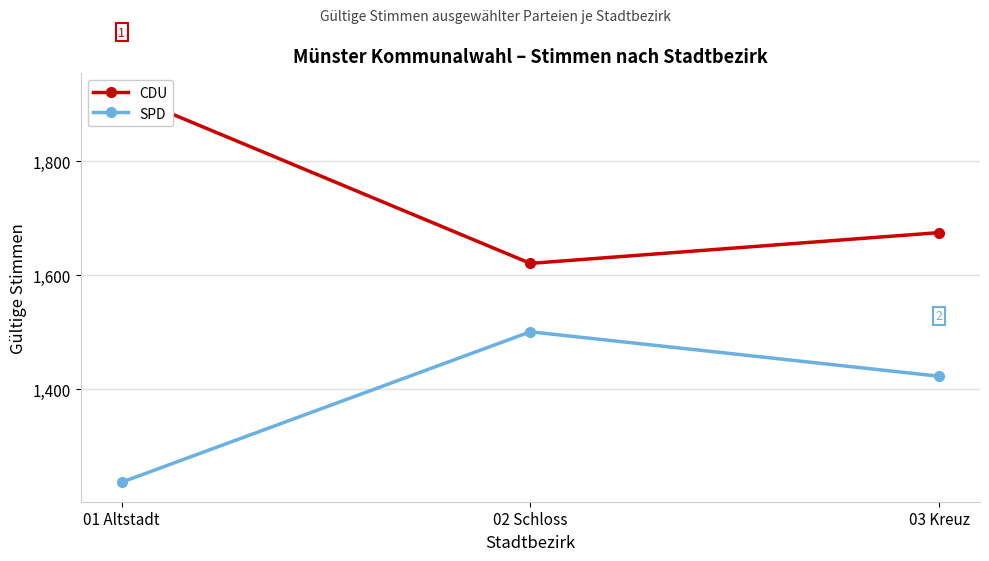

Which series has the largest total across all categories?

CDU